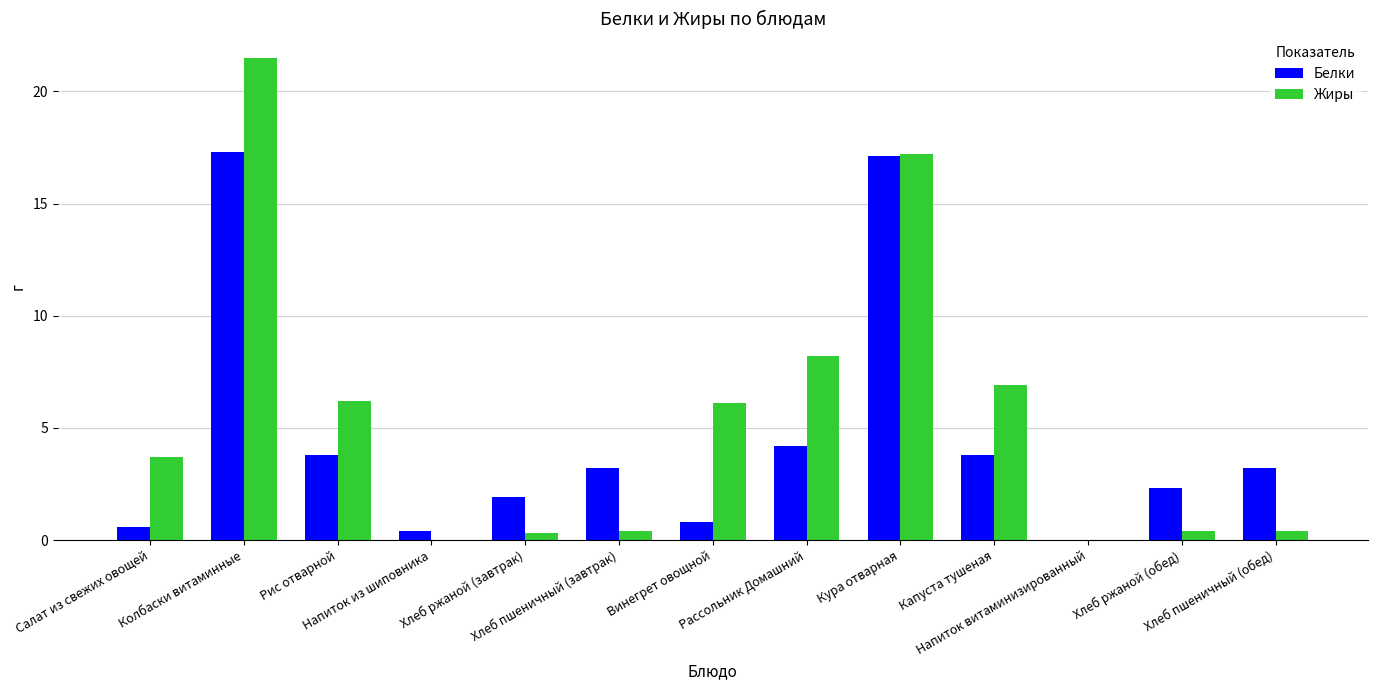

Which series has the largest total across all categories?

Жиры